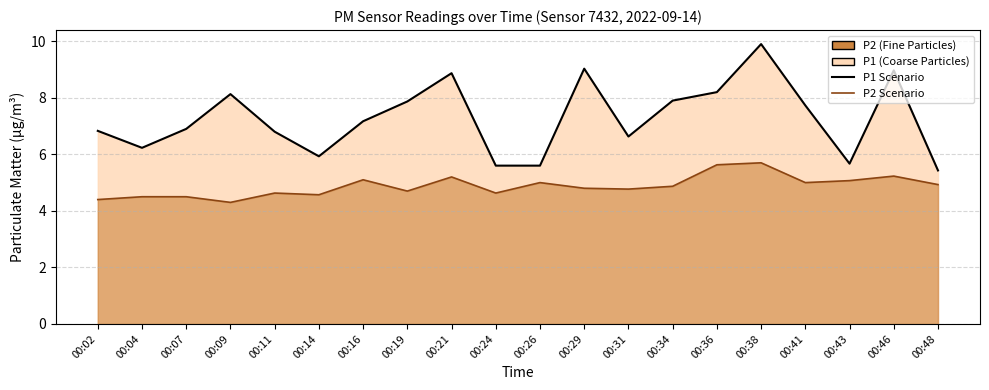

Rank the series by their maximum value, from lowest to highest.

P2 Line, P1 Line